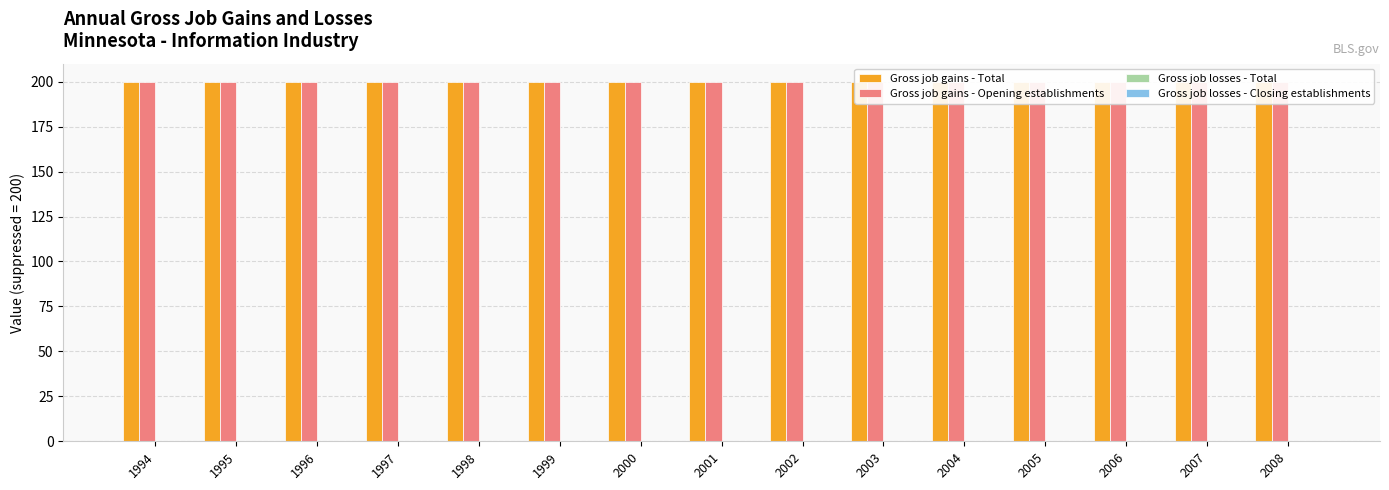

What are all the series names shown in the legend?

Gross job gains - Total, Gross job gains - Opening establishments, Gross job losses - Total, Gross job losses - Closing establishments